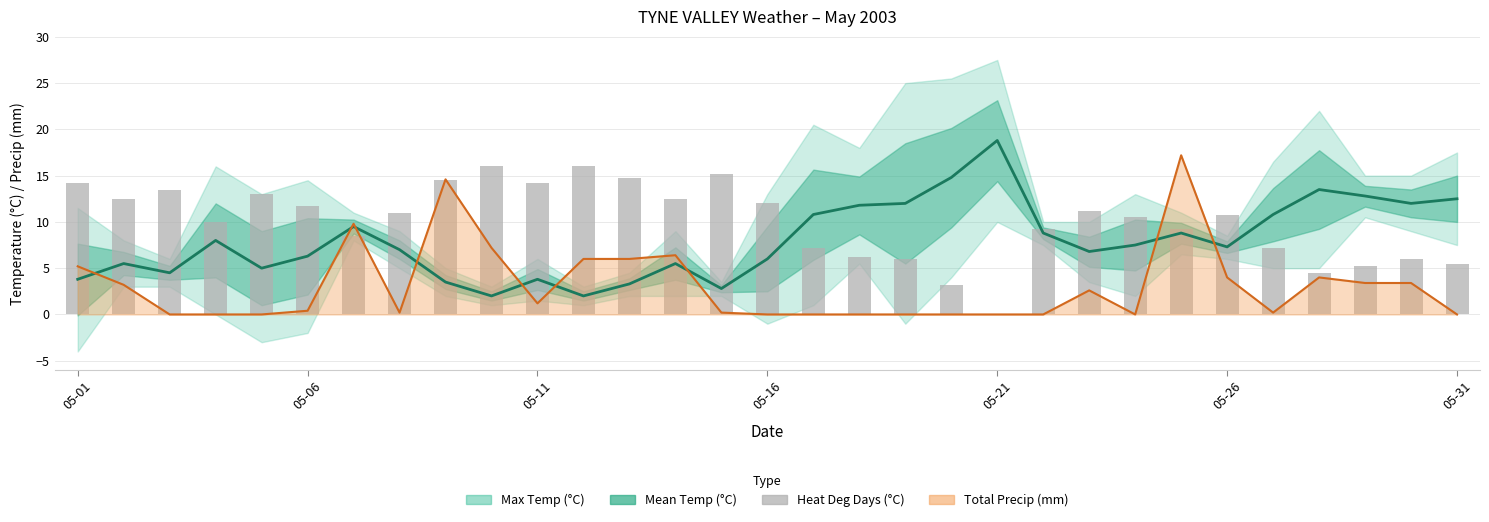

Which has a higher value, 27 or 16?

27